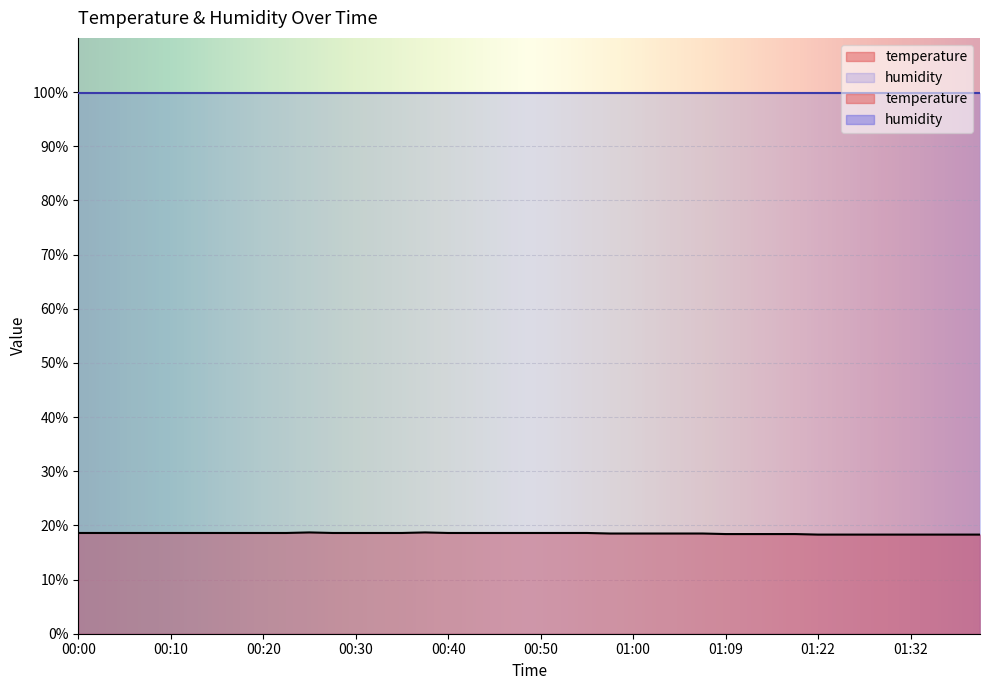

Rank the categories by value from lowest to highest.

01:22, 01:25, 01:27, 01:30, 01:32, 01:35, 01:37, 01:40, 01:09, 01:12, 01:17, 01:20, 00:57, 01:00, 01:02, 01:05, 01:07, 00:00, 00:03, 00:05, 00:08, 00:10, 00:13, 00:15, 00:18, 00:20, 00:23, 00:27, 00:30, 00:32, 00:35, 00:40, 00:42, 00:45, 00:47, 00:50, 00:52, 00:55, 00:25, 00:37